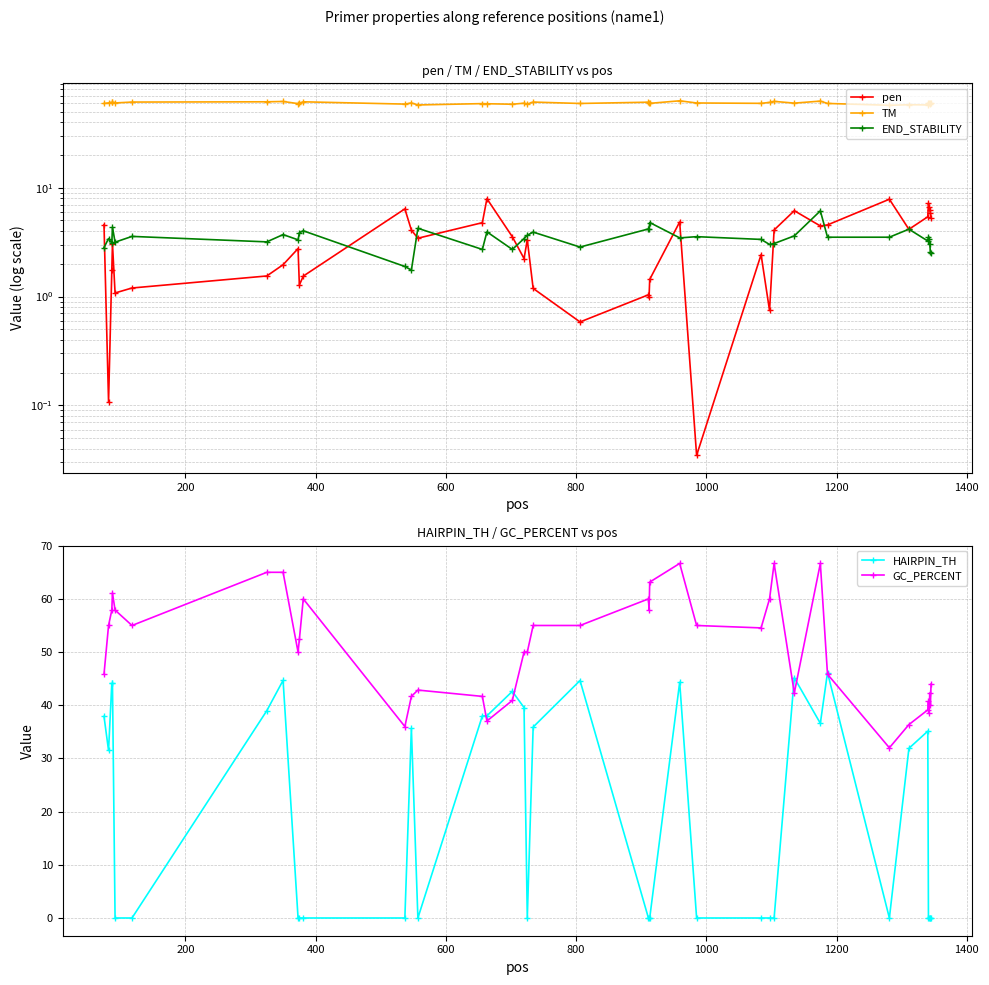

What is the maximum value for GC_PERCENT?

66.7